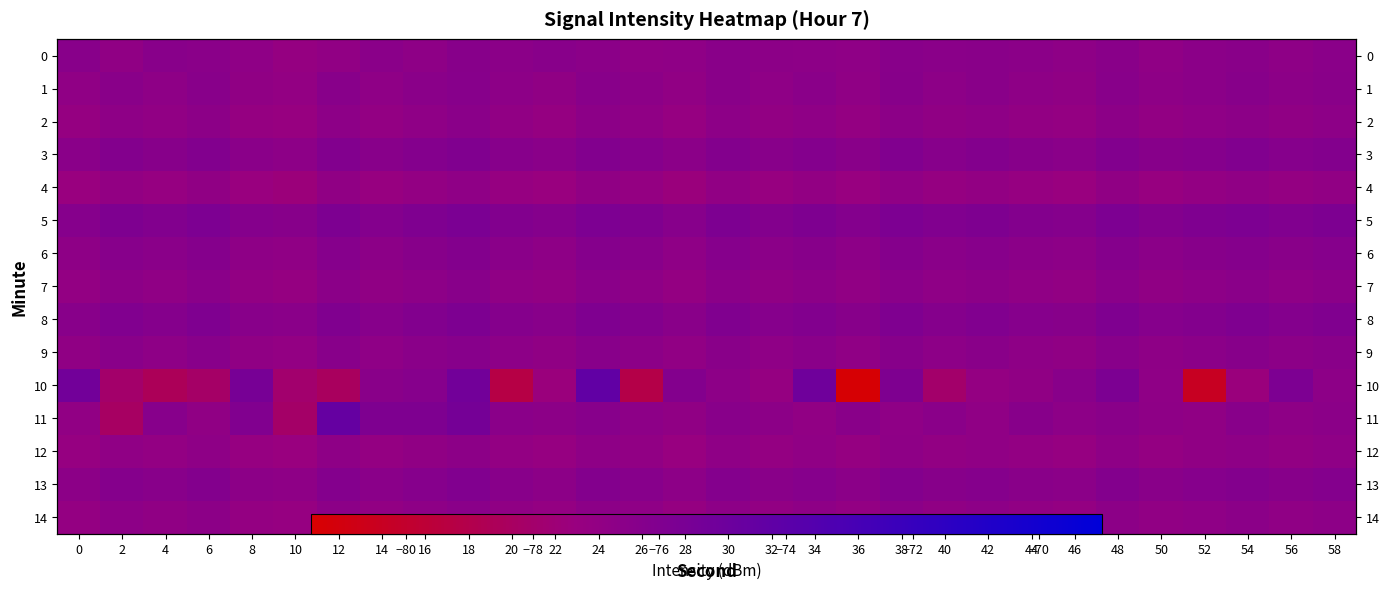

What is the difference between the second highest and minimum values in the 2 series?

0.6